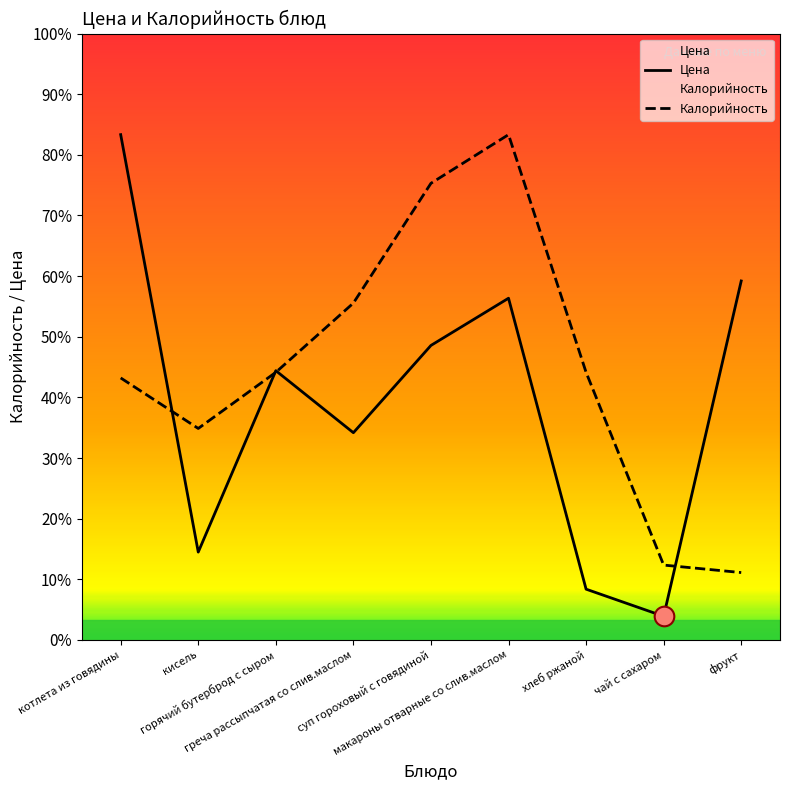

Which series has the largest total across all categories?

Калорийность